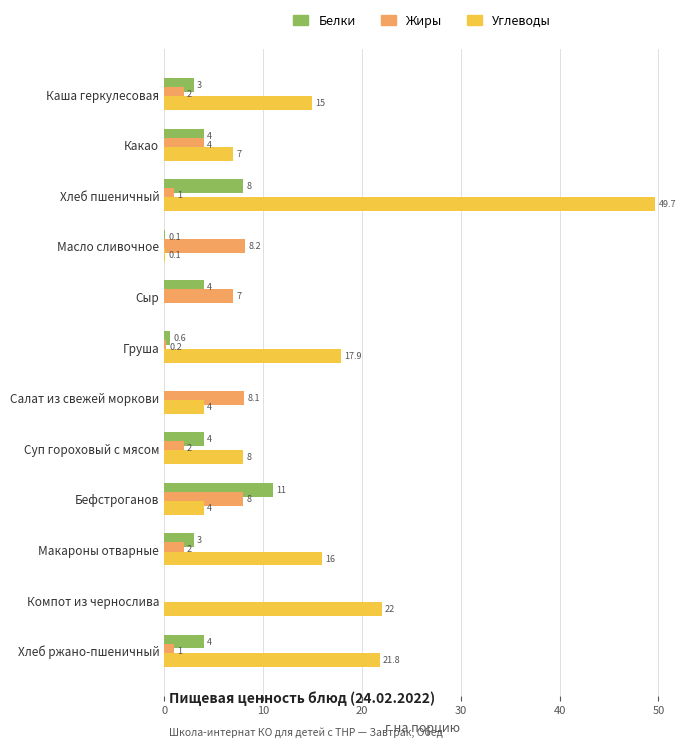

The Белки series shows 17.4 at Бефстроганов. True or false?

False